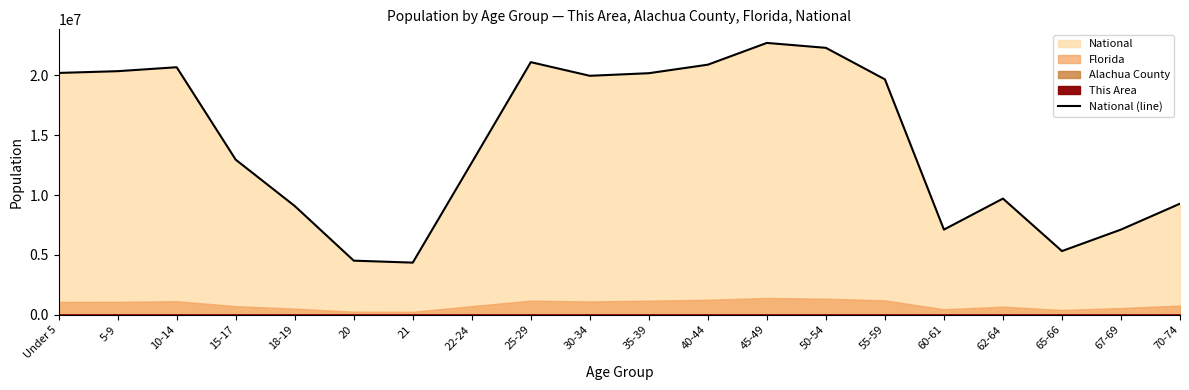

List the labels in order of value, smallest first.

21, 20, 65-66, 60-61, 67-69, 18-19, 70-74, 62-64, 22-24, 15-17, 55-59, 30-34, 35-39, Under 5, 5-9, 10-14, 40-44, 25-29, 50-54, 45-49